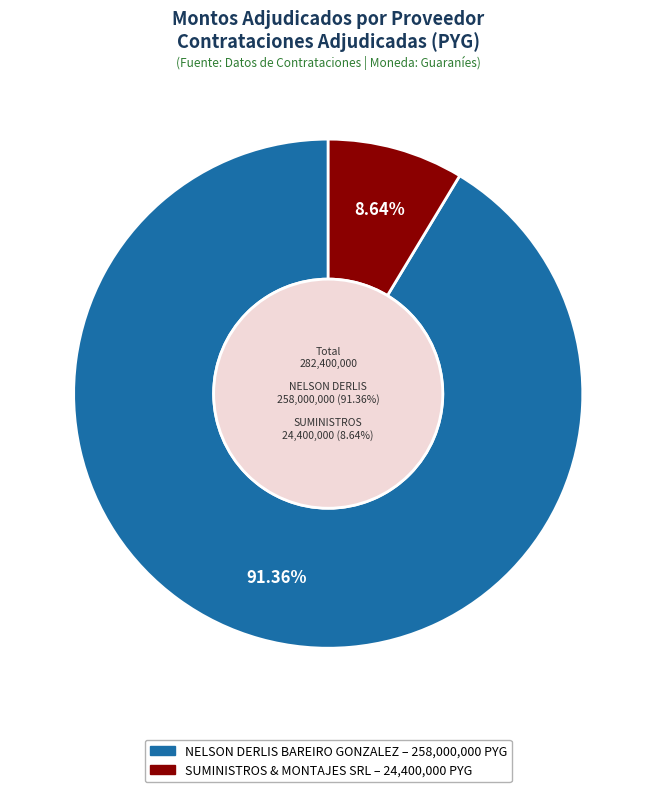

The NELSON DERLIS BAREIRO GONZALEZ slice represents 91% of the pie. True or false?

True